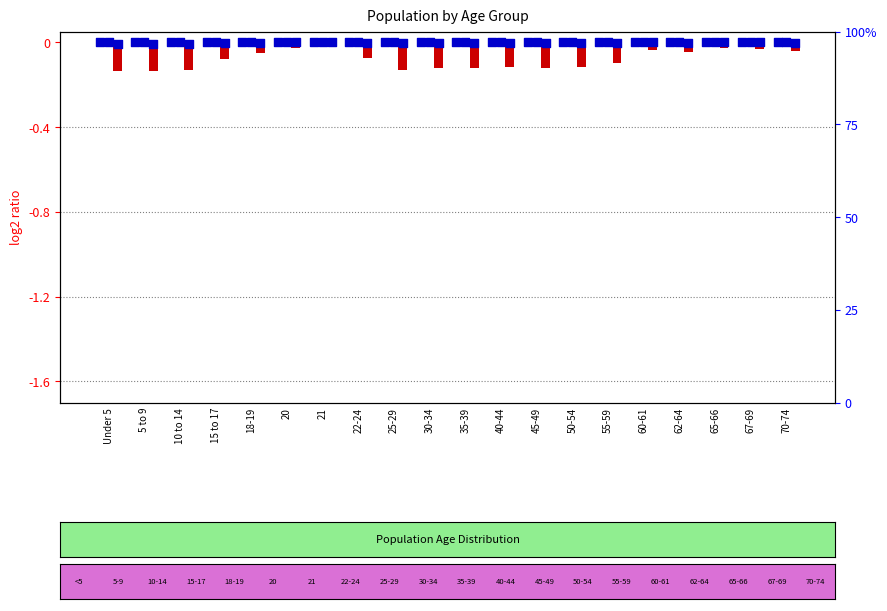

Is the value of percentile rank within the sample at 55-59 greater than the value of This Area at 21?

Yes